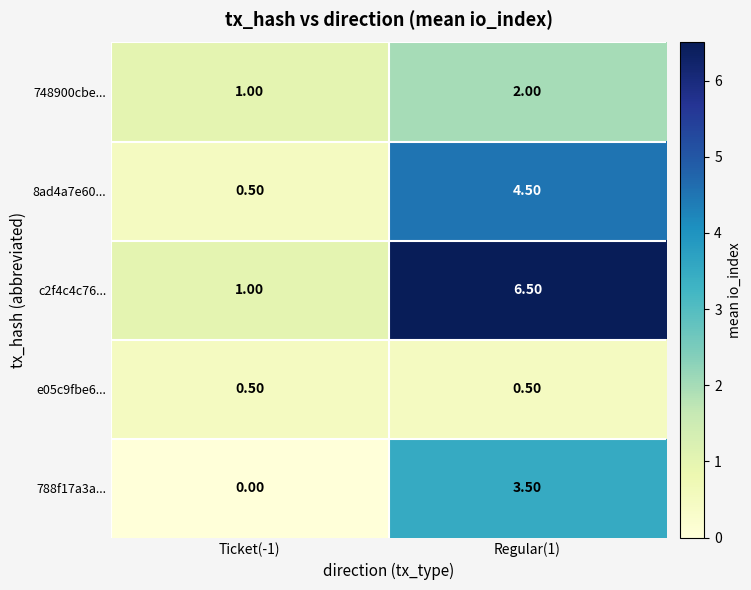

List the labels in order of 8ad4a7e60... value, smallest first.

Ticket(-1), Regular(1)